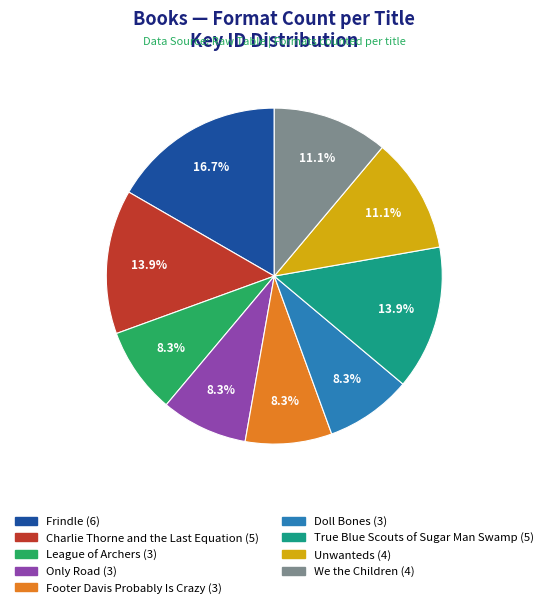

Which has a higher value, League of Archers or Frindle?

Frindle